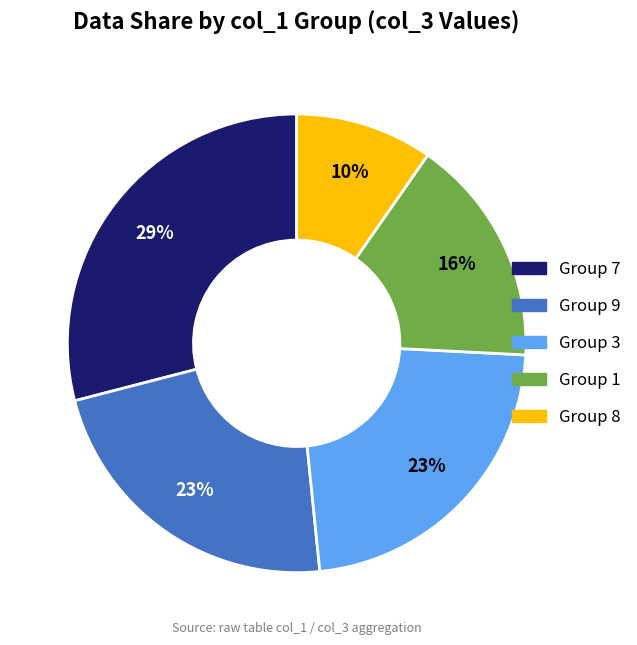

Does any single category account for the majority?

No